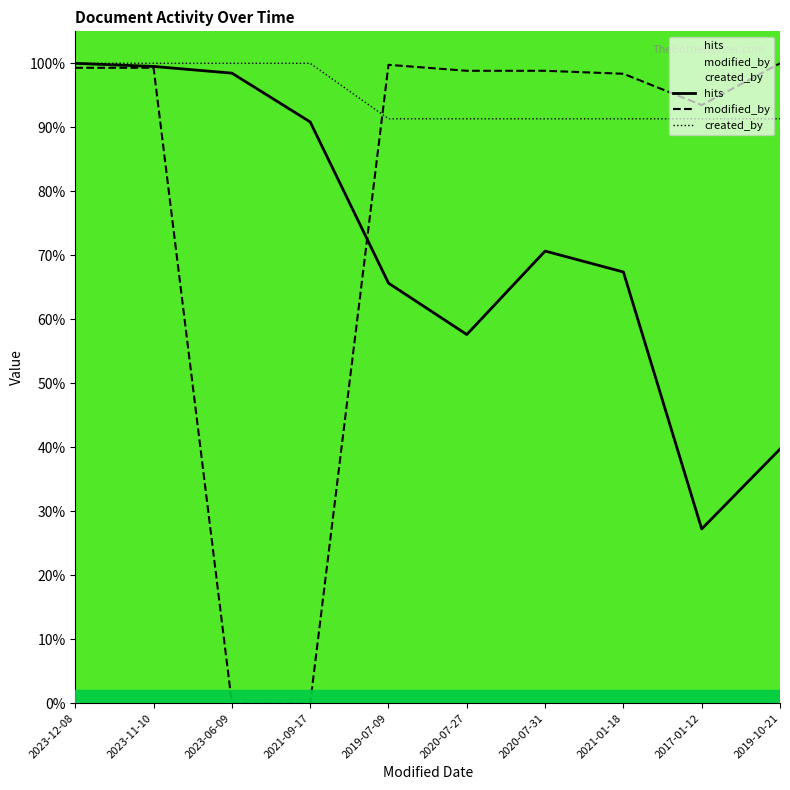

Where is modified_by nearest to the value 0?

2023-06-09